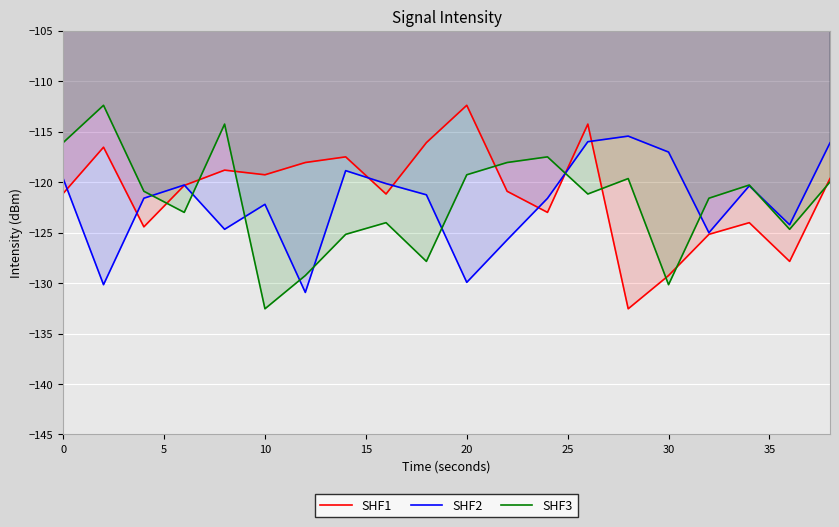

What is the minimum value shown in the chart?

-132.6